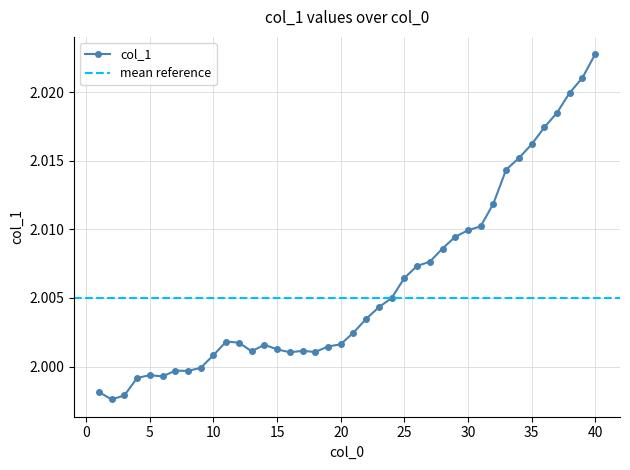

Approximately how many times larger is the value at 19 compared to 12?

1.0